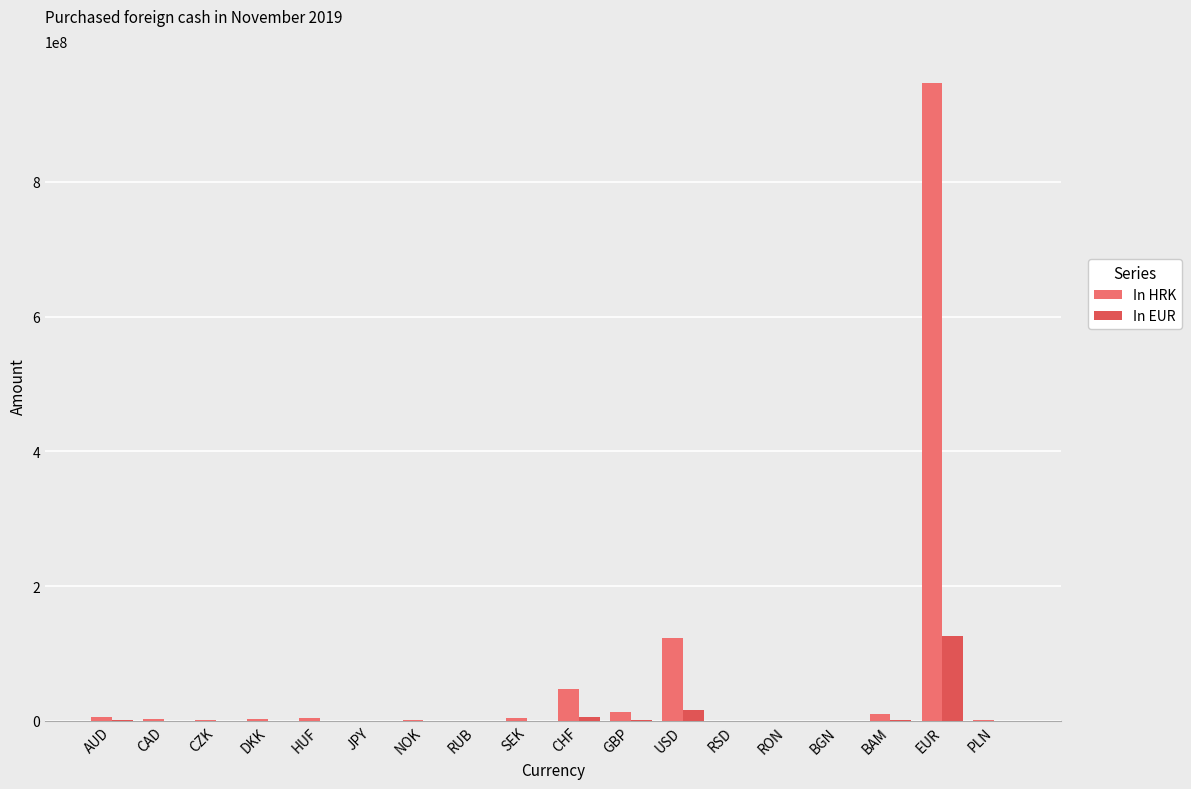

Which category has the highest value in the In HRK series?

EUR